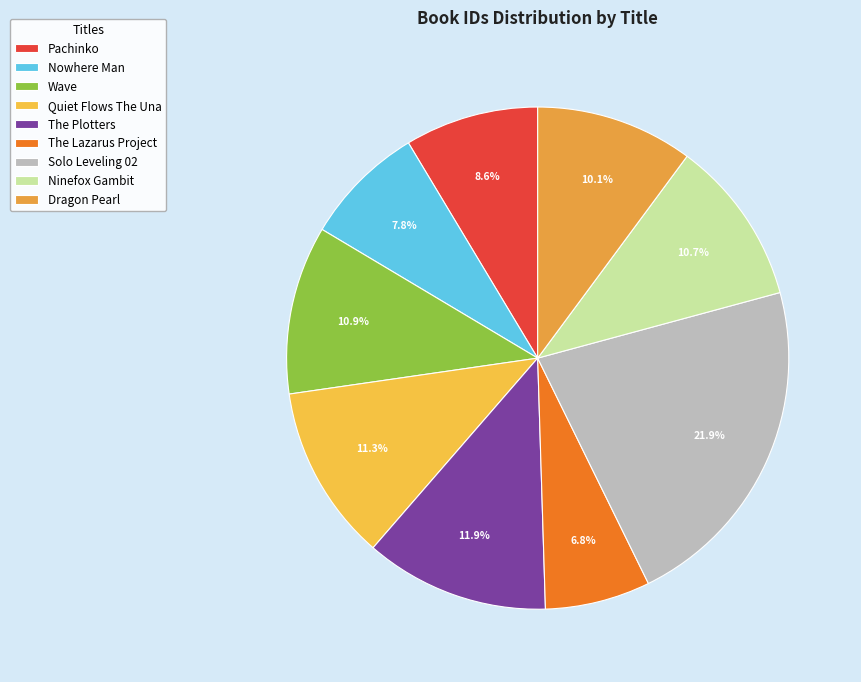

To the nearest percent, what percentage of the pie is Wave?

11%